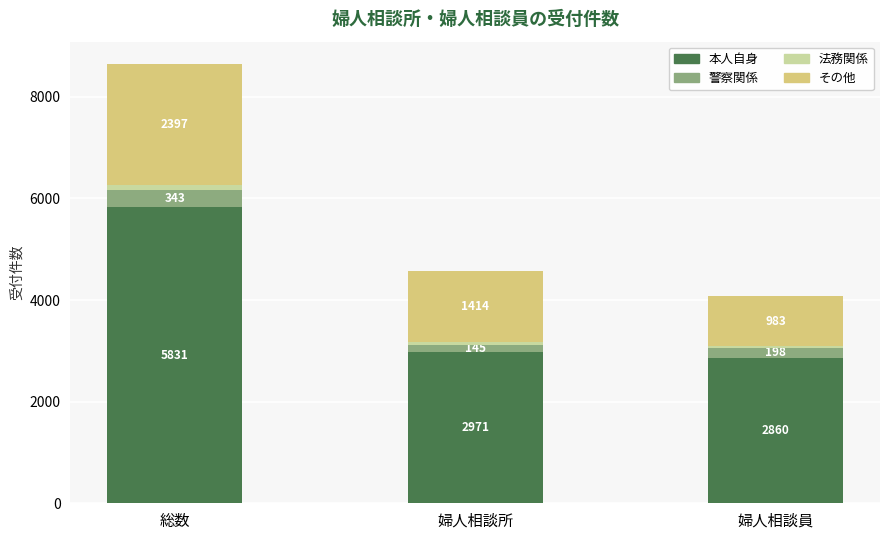

What is the minimum value for 本人自身?

2860